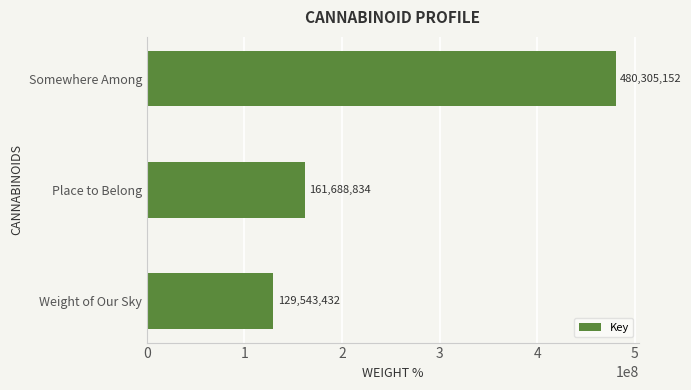

Reading top to bottom, extract all data points from this chart.

Somewhere Among=480305152	Place to Belong=161688834	Weight of Our Sky=129543432